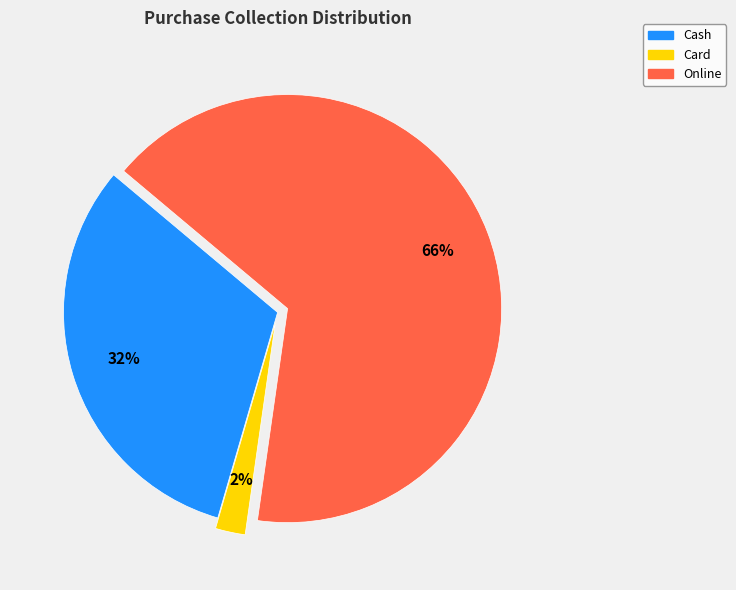

Combined, do Online and Card account for over 50%?

Yes